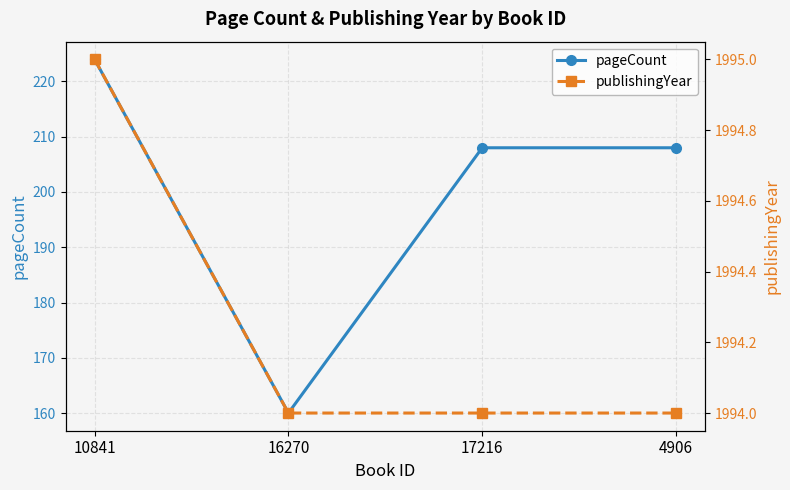

What is the greatest value displayed?

1995